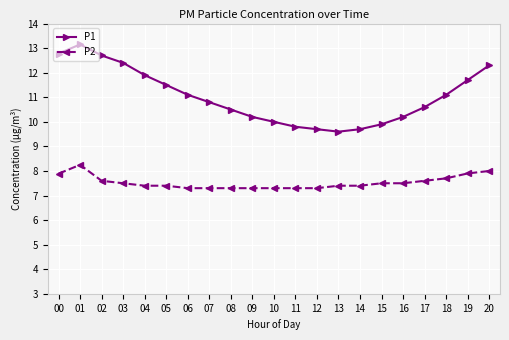

True or false: P2 has a value of 10.1 at 10.

False